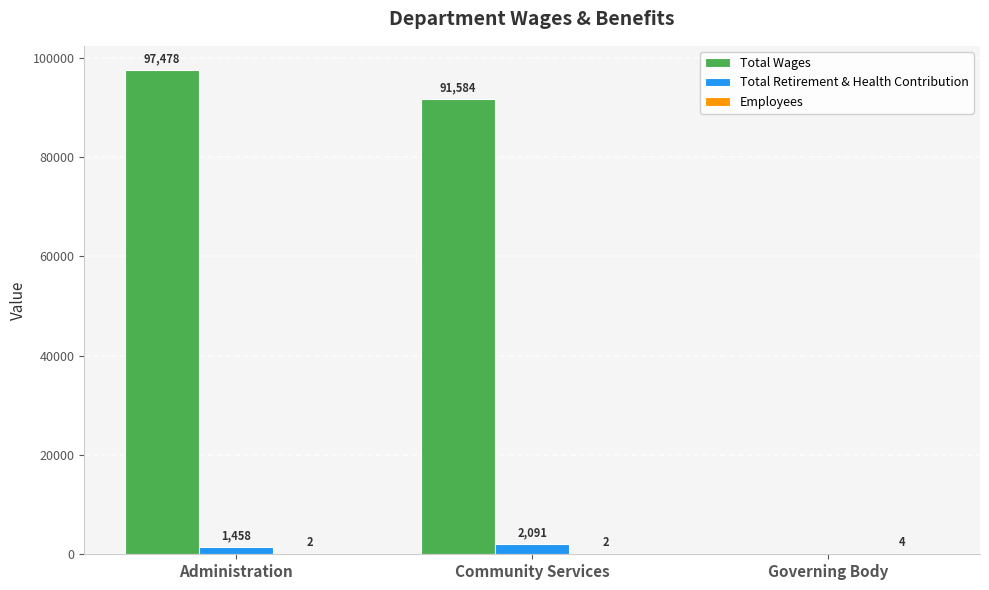

True or false: Total Retirement & Health Contribution has a value of 2091 at Community Services.

True